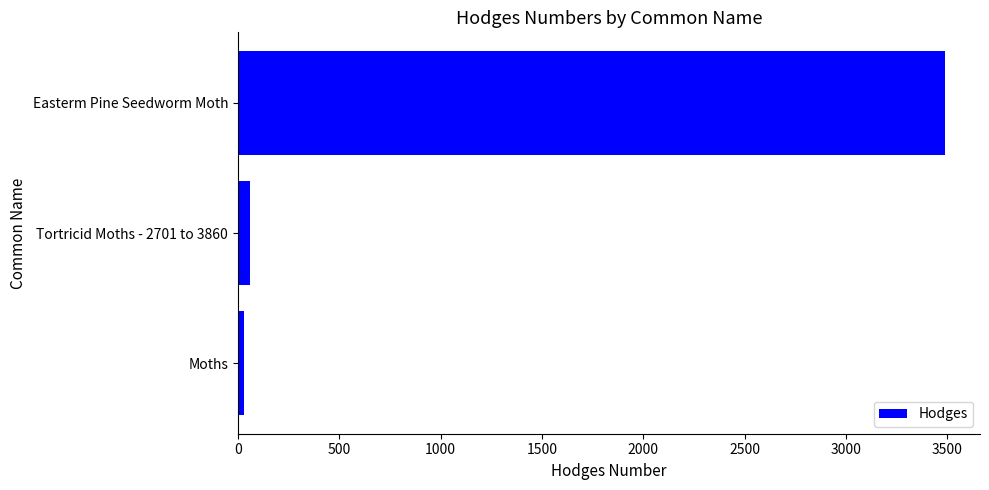

Are the bars grouped side by side (vs. stacked)?

No